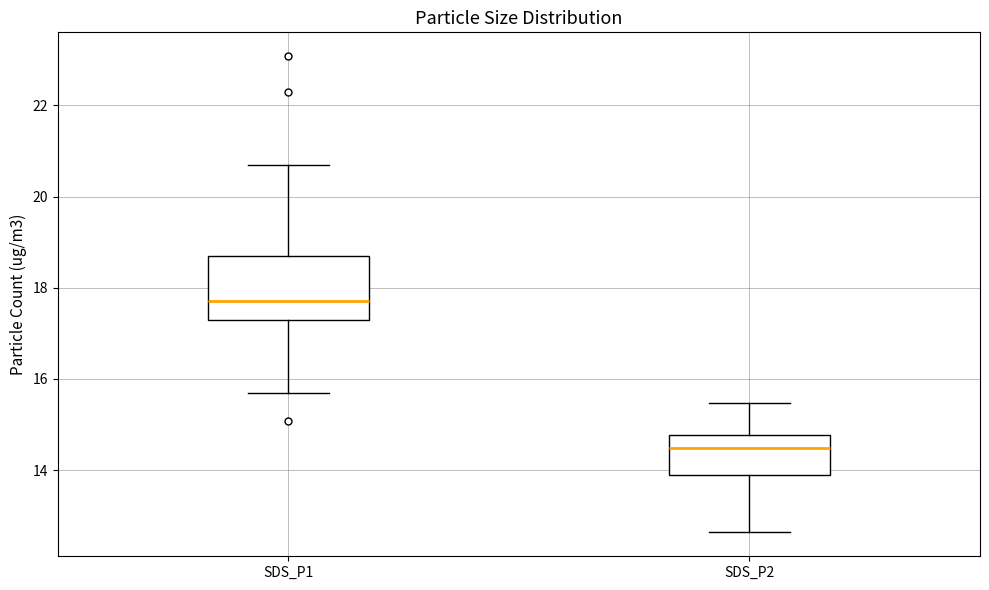

Which box has the highest median line?

SDS_P1